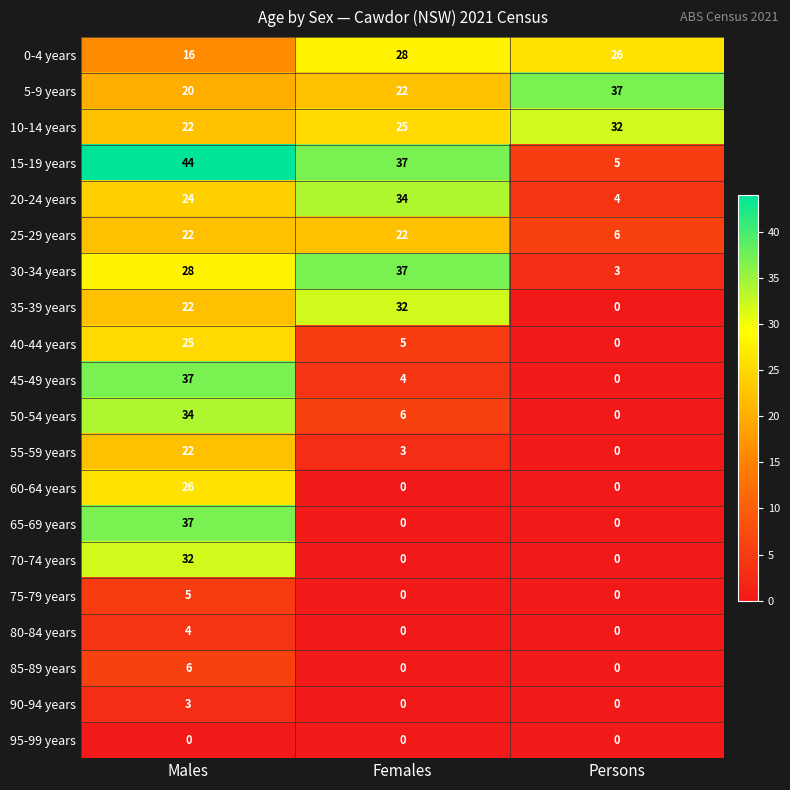

Rank the categories by 55-59 years value from lowest to highest.

Persons, Females, Males